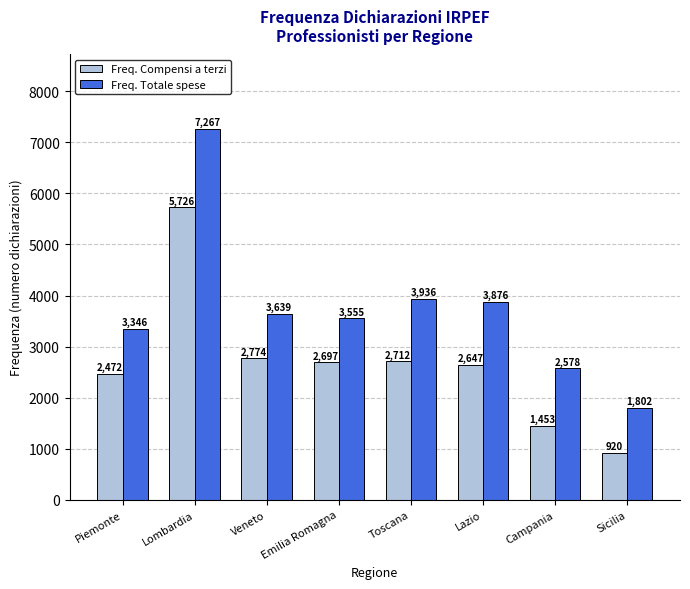

Rank the series by their maximum value, from lowest to highest.

Freq. Compensi a terzi, Freq. Totale spese